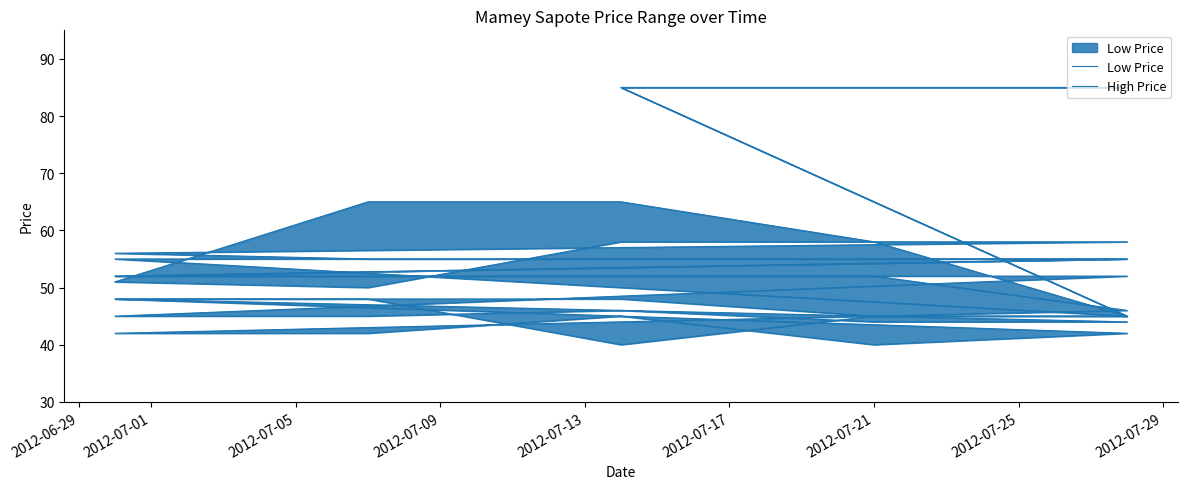

True or false: High Price has more than 1 points higher than both neighbors.

False